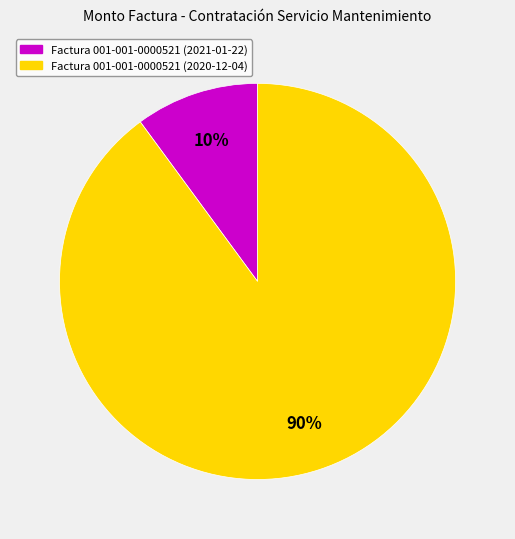

Count the number of slices in the pie.

2